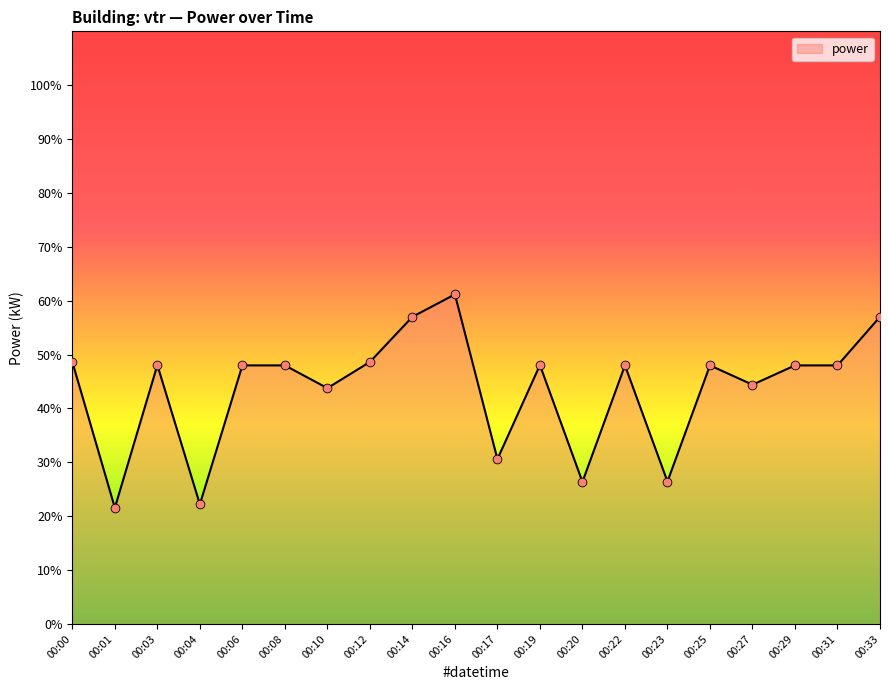

What is the change in value from 00:10 to 00:12?

+4.9